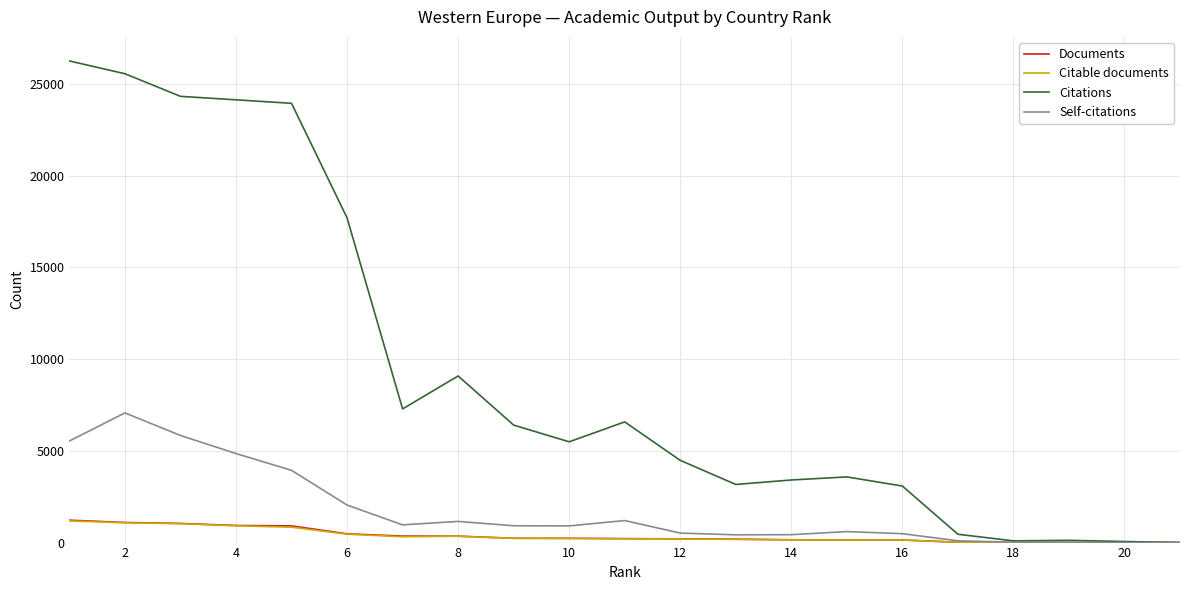

Which series has the largest total across all categories?

Citations